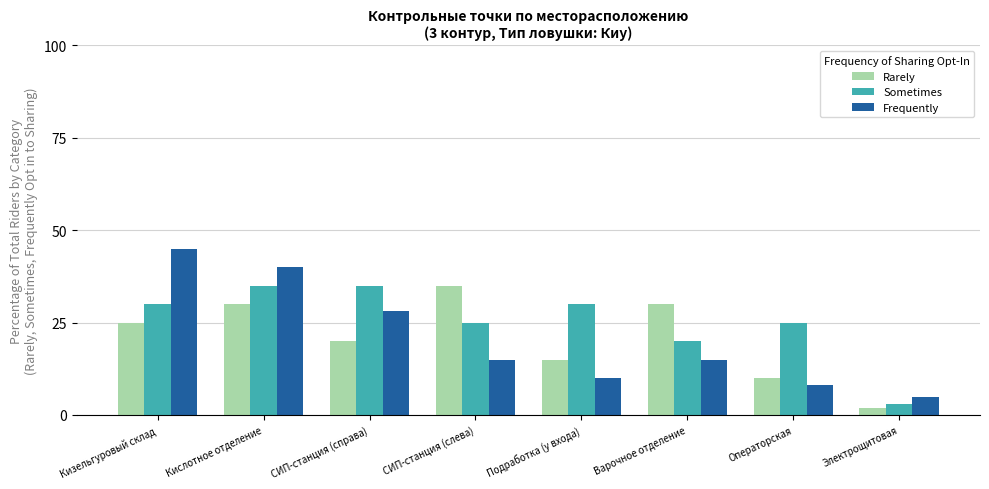

What is the label of the 4th bar from the right?

Подработка (у входа)